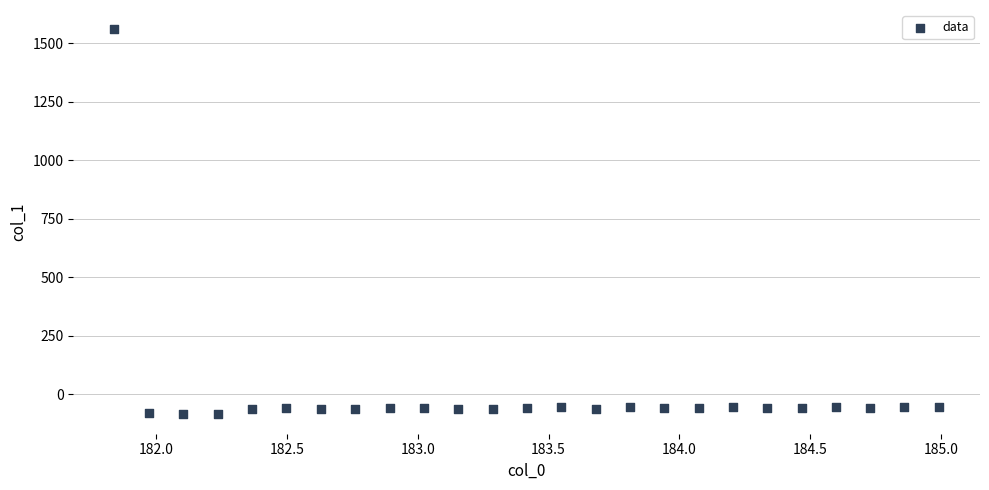

What is the range of X values (max minus min)?

3.1